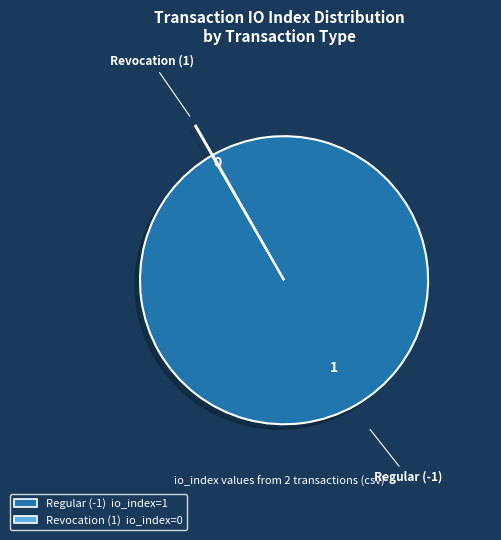

Which slice is the largest?

Regular (-1)